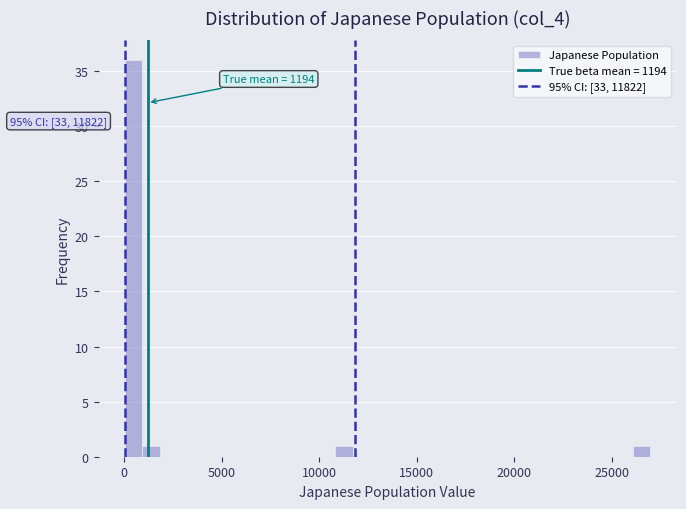

Around what value on the x-axis is the tallest bar? Give the approximate position of its centre, as read against the axis.

500